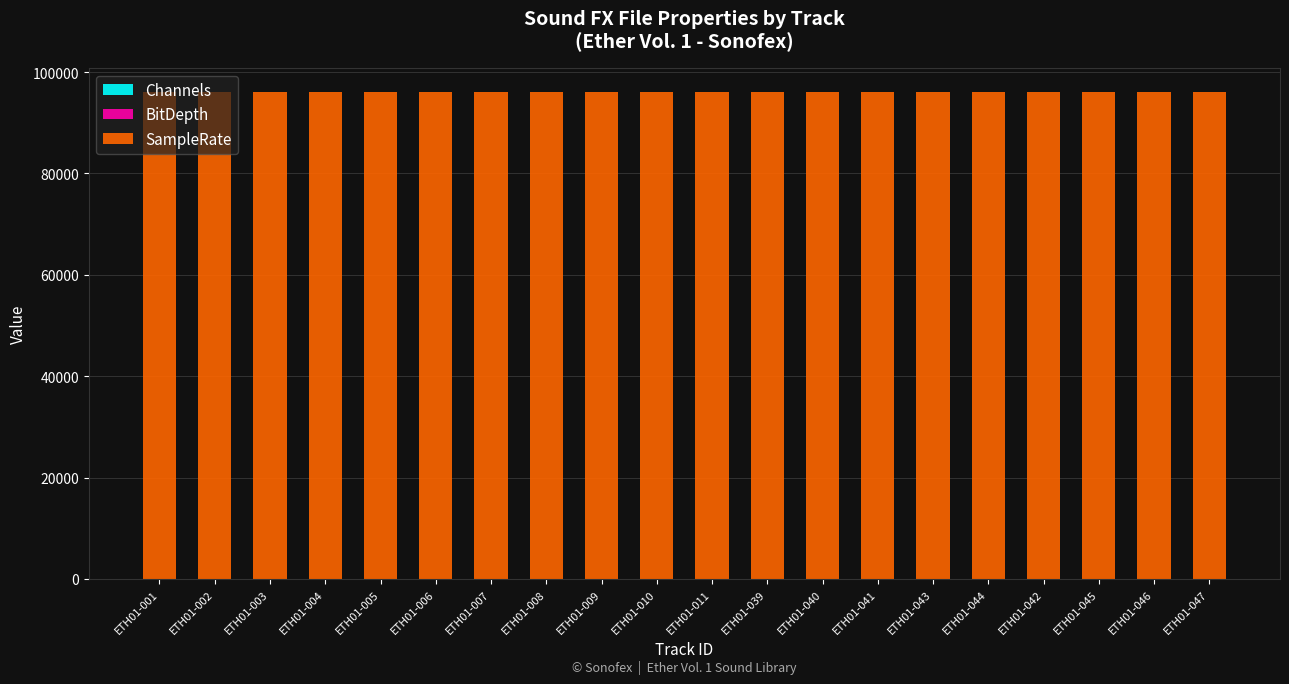

List the series in order of their peak value, lowest first.

Channels, BitDepth, SampleRate